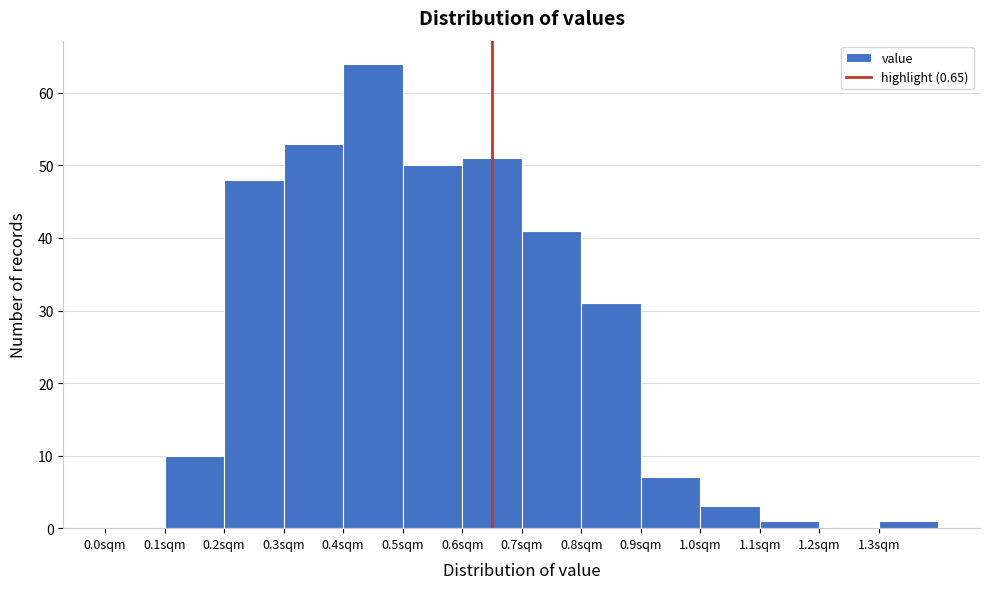

Reading left to right, transcribe this chart: for each bar, give the range it covers on the x-axis and its height. The values are not printed on the chart, so give them approximately, as read against the axis.

0.0 to 0.1: 0
0.1 to 0.2: 10
0.2 to 0.3: 48
0.3 to 0.4: 53
0.4 to 0.5: 64
0.5 to 0.6: 50
0.6 to 0.7: 51
0.7 to 0.8: 41
0.8 to 0.9: 31
0.9 to 1.0: 7
1.0 to 1.1: 3
1.1 to 1.2: 1
1.2 to 1.3: 0
1.3 to 1.4: 1